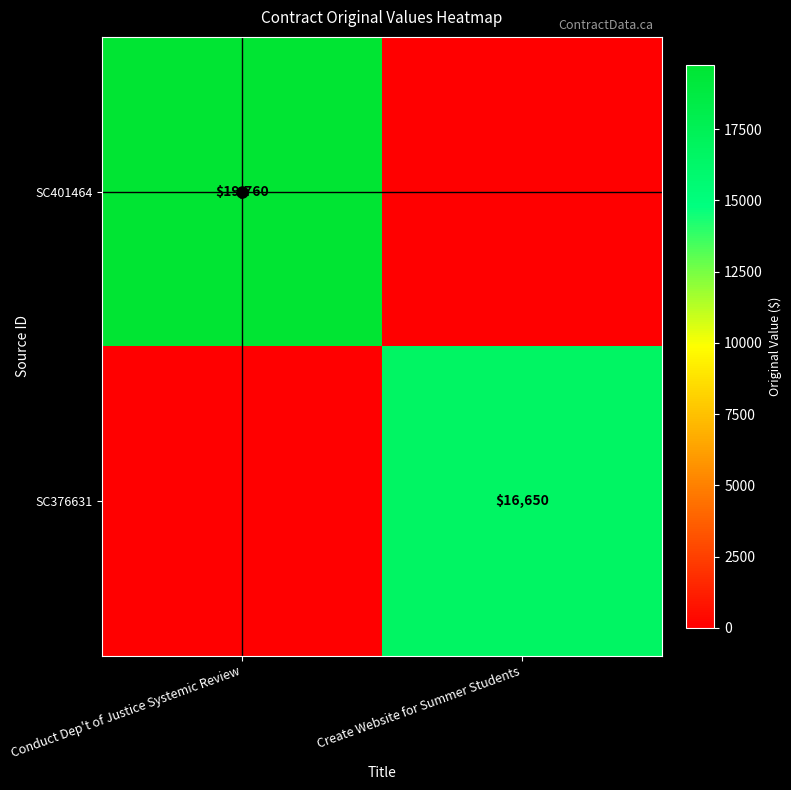

What is the sum of all SC376631 values?

16650